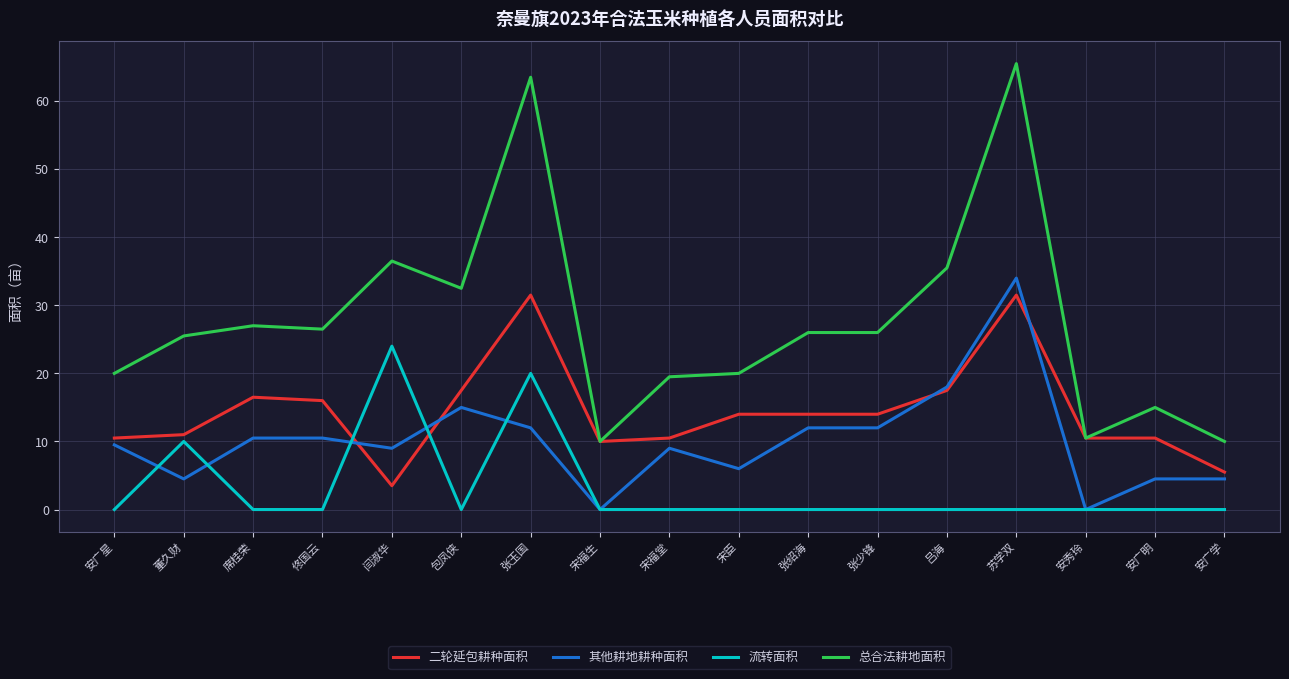

Reading right to left, list all the values displayed in this chart.

二轮延包耕种面积: 安广学=5.5	安广明=10.5	安秀玲=10.5	苏学双=31.5	吕海=17.5	张少锋=14.0	张绍海=14.0	宋臣=14.0	宋福堂=10.5	宋福生=10.0	张玉国=31.5	包凤侠=17.5	闫淑华=3.5	佟国云=16.0	席桂荣=16.5	董久财=11.0	安广星=10.5
其他耕地耕种面积: 安广学=4.5	安广明=4.5	安秀玲=0.0	苏学双=34.0	吕海=18.0	张少锋=12.0	张绍海=12.0	宋臣=6.0	宋福堂=9.0	宋福生=0.0	张玉国=12.0	包凤侠=15.0	闫淑华=9.0	佟国云=10.5	席桂荣=10.5	董久财=4.5	安广星=9.5
流转面积: 安广学=0.0	安广明=0.0	安秀玲=0.0	苏学双=0.0	吕海=0.0	张少锋=0.0	张绍海=0.0	宋臣=0.0	宋福堂=0.0	宋福生=0.0	张玉国=20.0	包凤侠=0.0	闫淑华=24.0	佟国云=0.0	席桂荣=0.0	董久财=10.0	安广星=0.0
总合法耕地面积: 安广学=10.0	安广明=15.0	安秀玲=10.5	苏学双=65.5	吕海=35.5	张少锋=26.0	张绍海=26.0	宋臣=20.0	宋福堂=19.5	宋福生=10.0	张玉国=63.5	包凤侠=32.5	闫淑华=36.5	佟国云=26.5	席桂荣=27.0	董久财=25.5	安广星=20.0